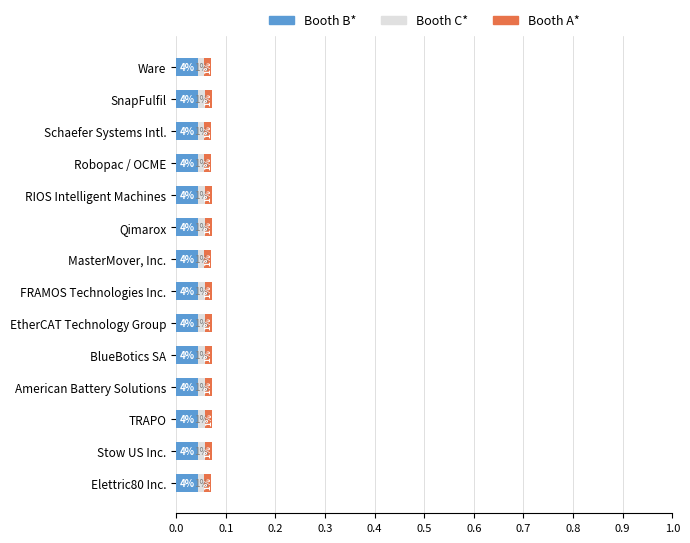

What are all the series names shown in the legend?

Booth B*, Booth C*, Booth A*